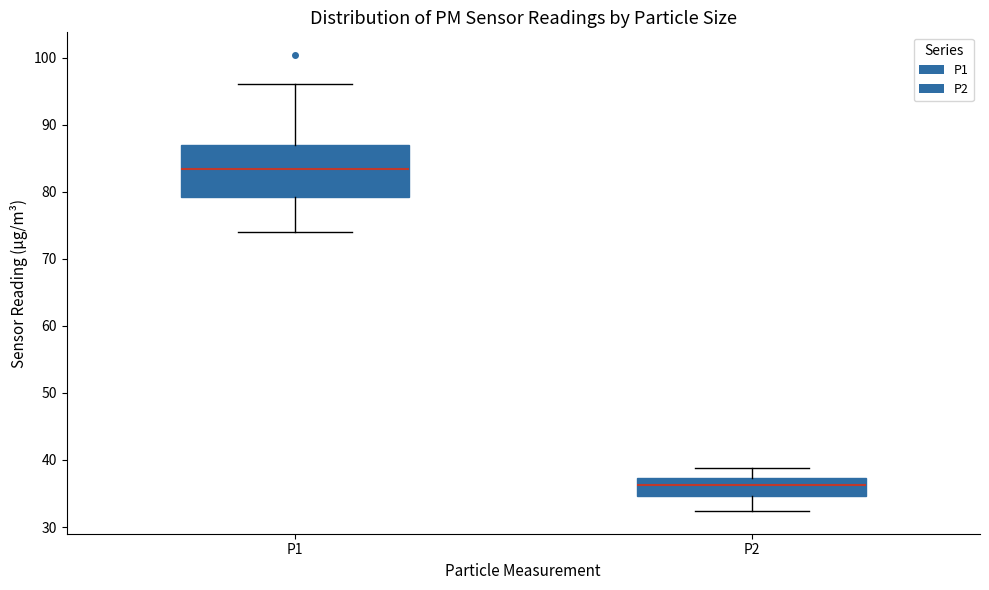

Comparing the boxes themselves (not the whiskers), which one is the tallest?

P1